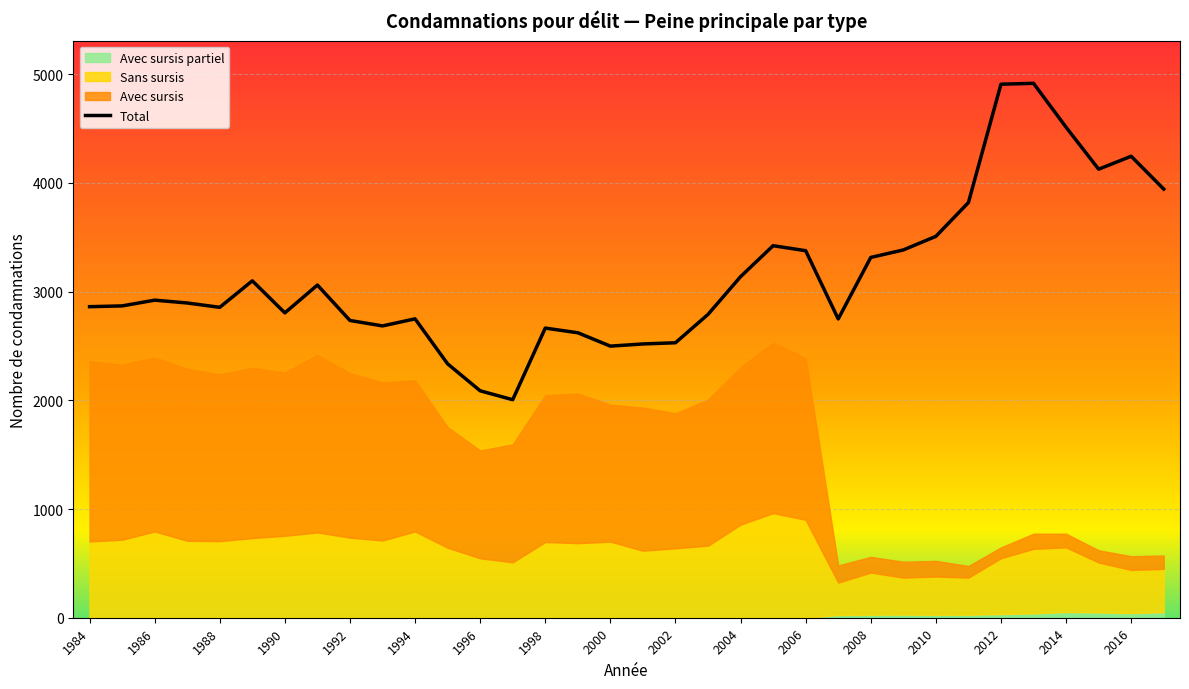

The Total series shows 3957 at 2002. True or false?

False